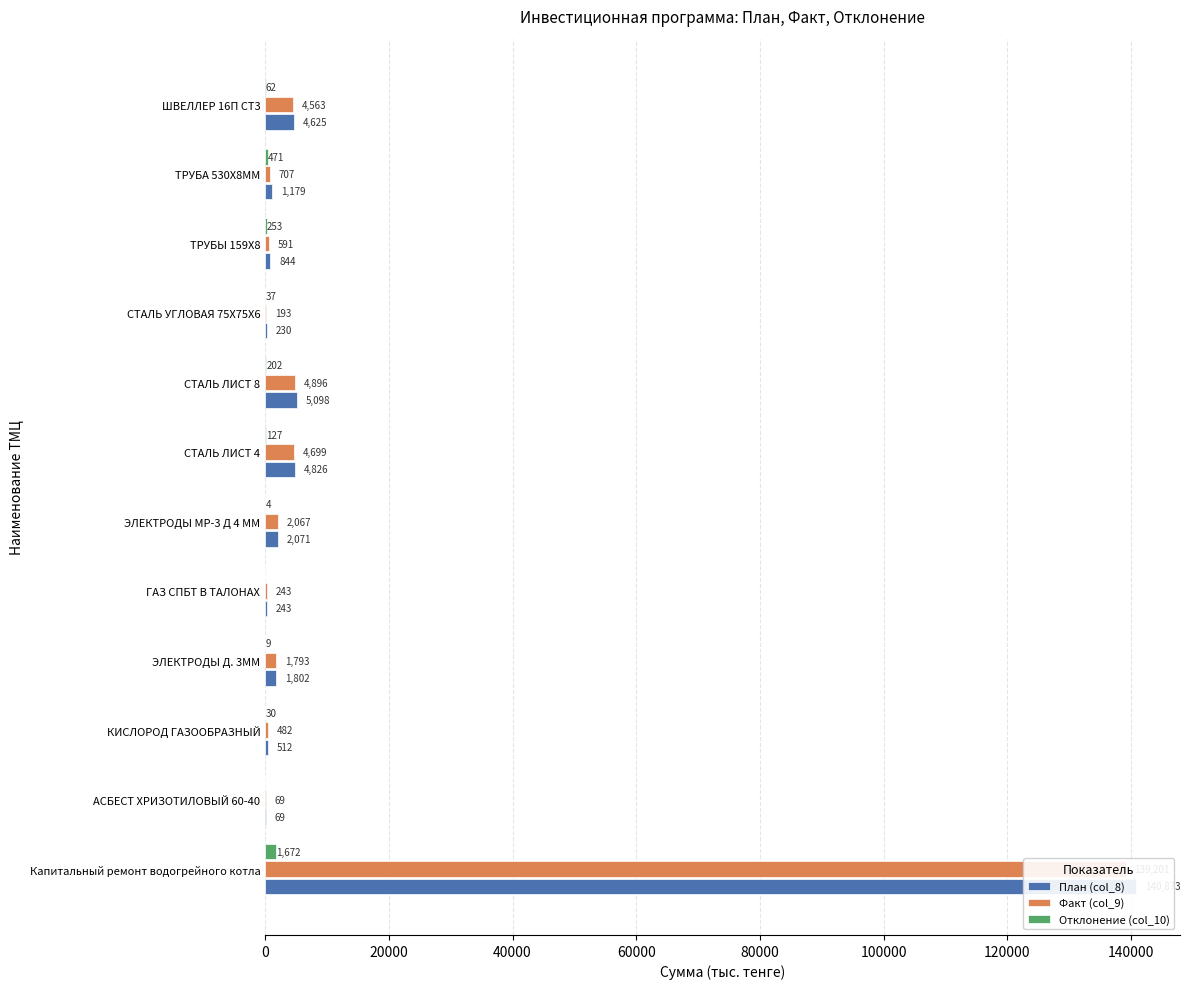

The План (col_8) series shows 860.0 at ЭЛЕКТРОДЫ Д. 3ММ. True or false?

False